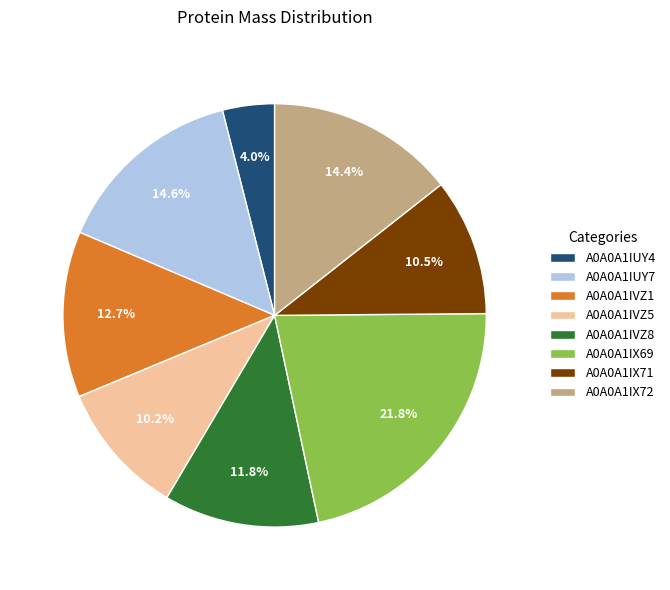

Is A0A0A1IX71 the majority of the pie?

No